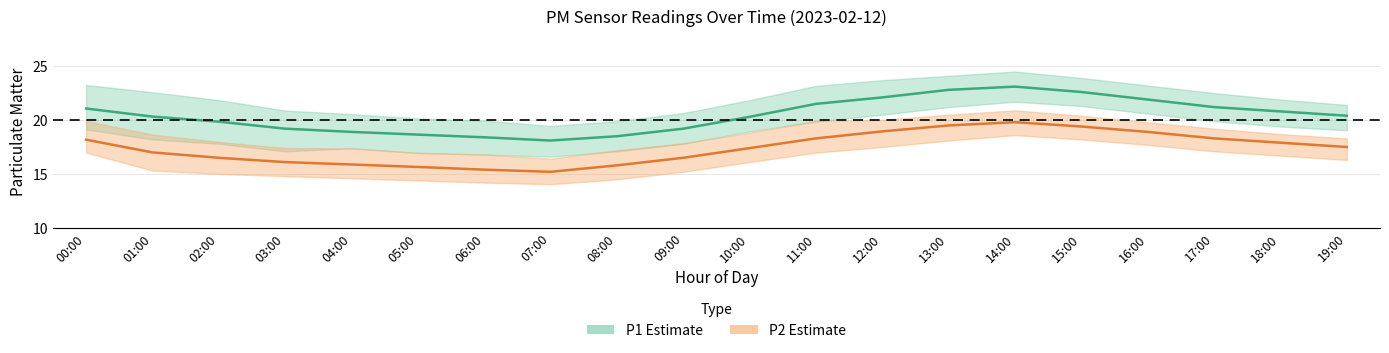

Does the chart display data point markers on the line(s)?

No